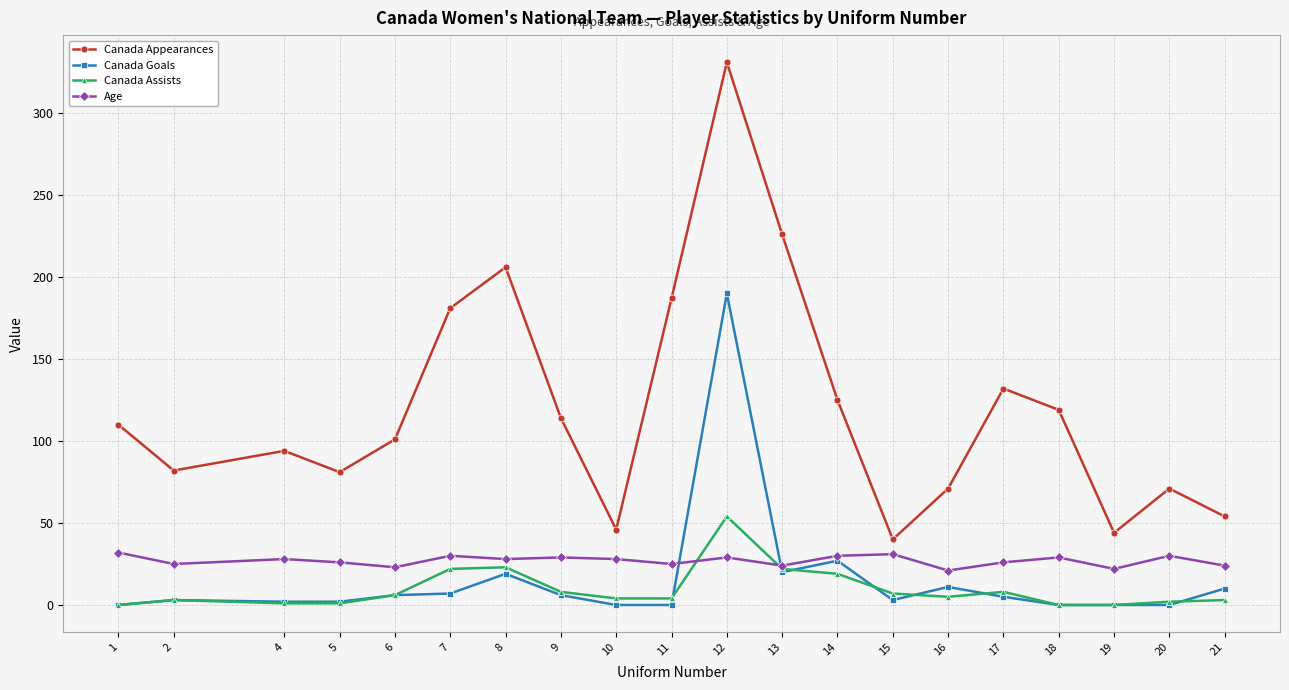

True or false: Canada Appearances and Canada Assists intersect in this chart.

False